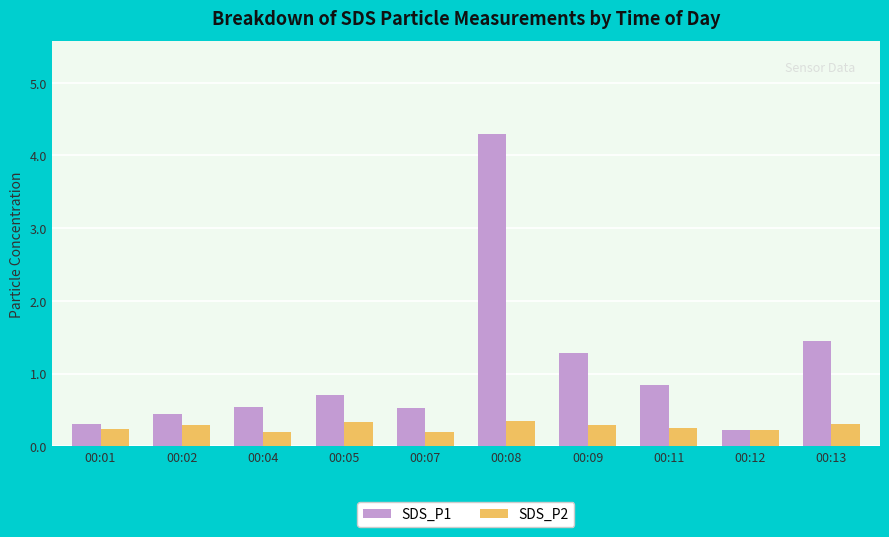

Which category has the highest value across all series?

00:08